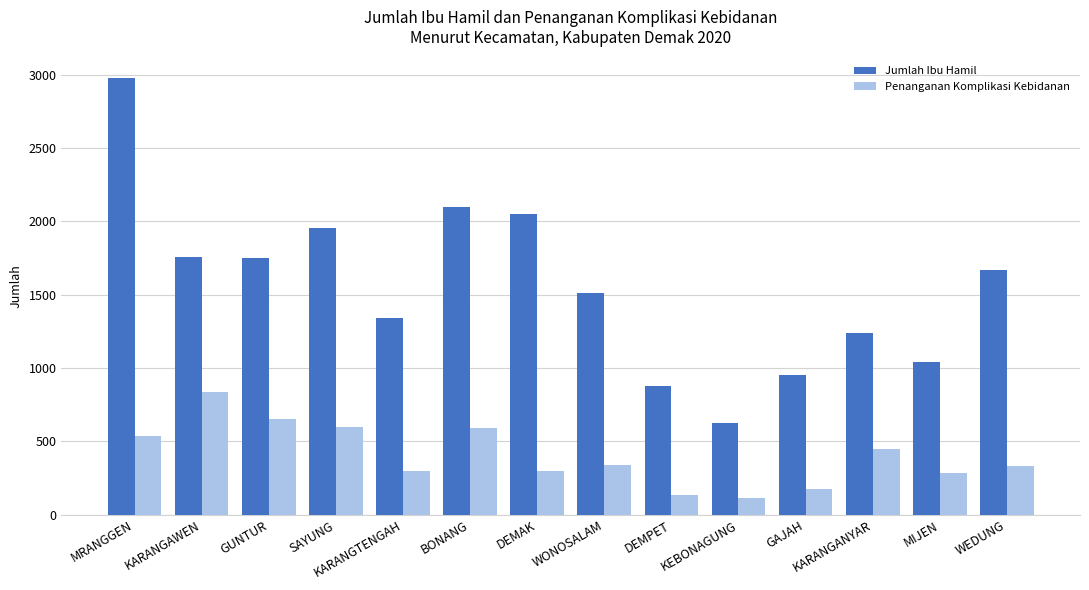

At how many categories does at least one series exceed 1907?

4